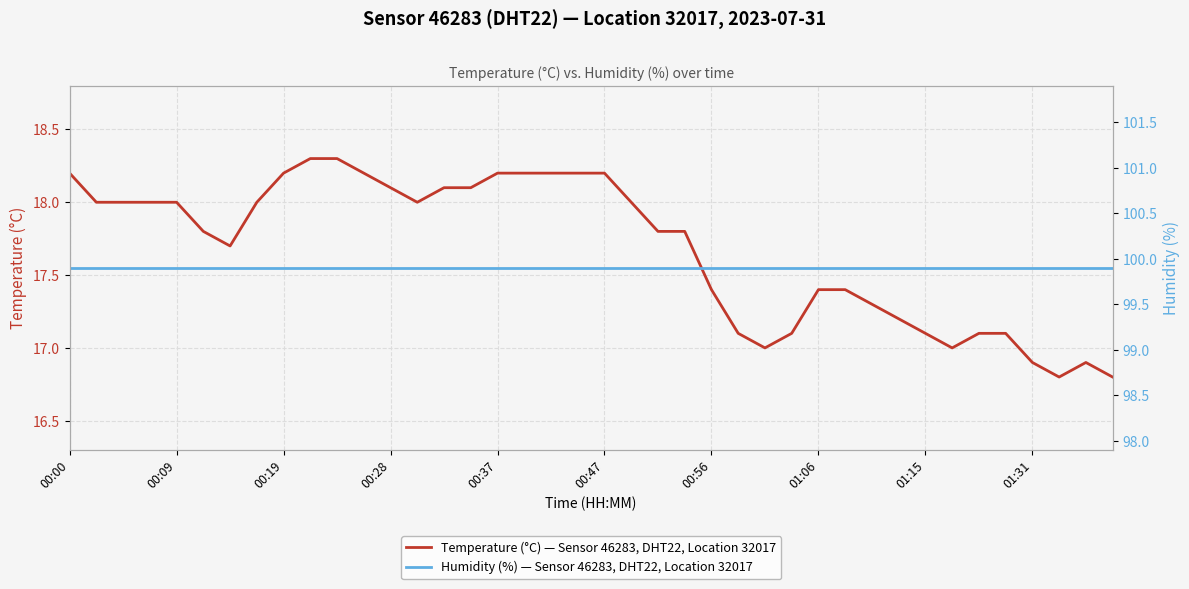

What is the lowest value of the Temperature (°C) — Sensor 46283, DHT22, Location 32017 series?

16.8